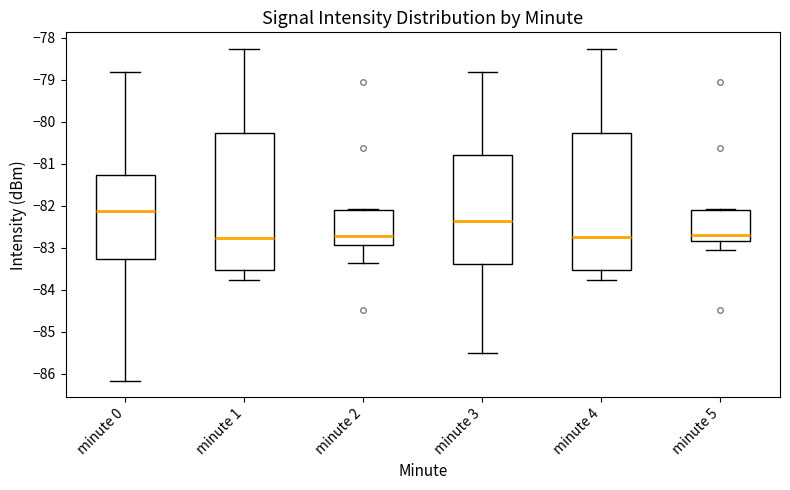

Where does the upper whisker of the box for minute 4 end on the y-axis? The values are not printed on the chart, so give them approximately, as read against the axis.

-78.3